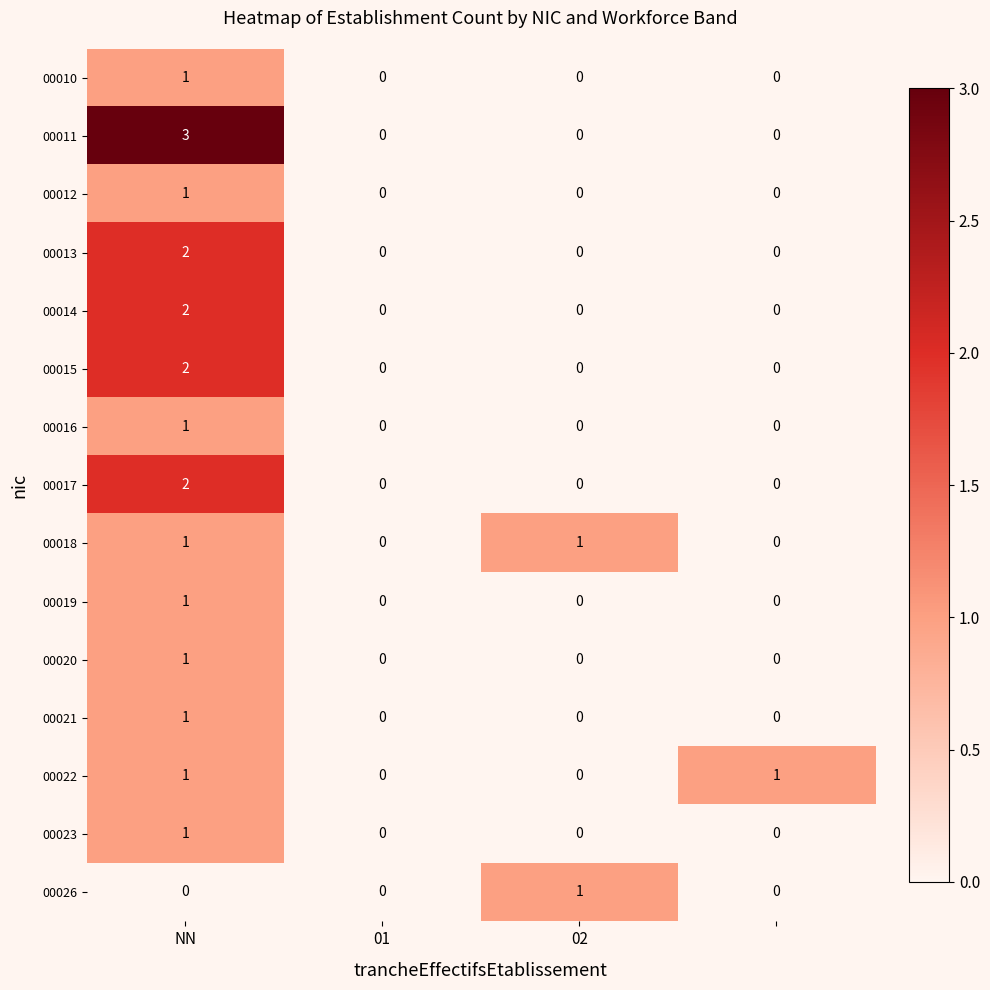

Which series has the largest total across all categories?

00011